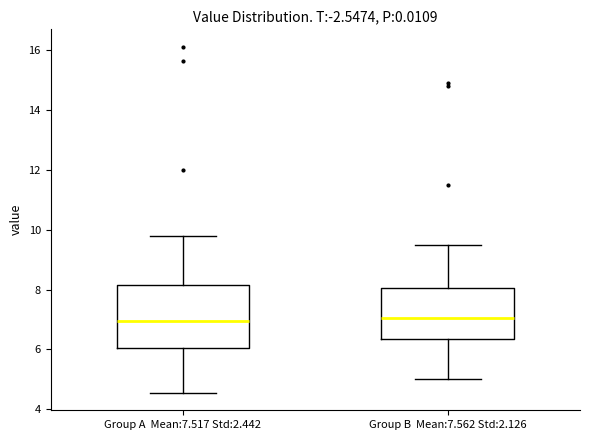

Where does the upper whisker of the box for Group B Mean:7.562 Std:2.126 end on the y-axis? The values are not printed on the chart, so give them approximately, as read against the axis.

9.6